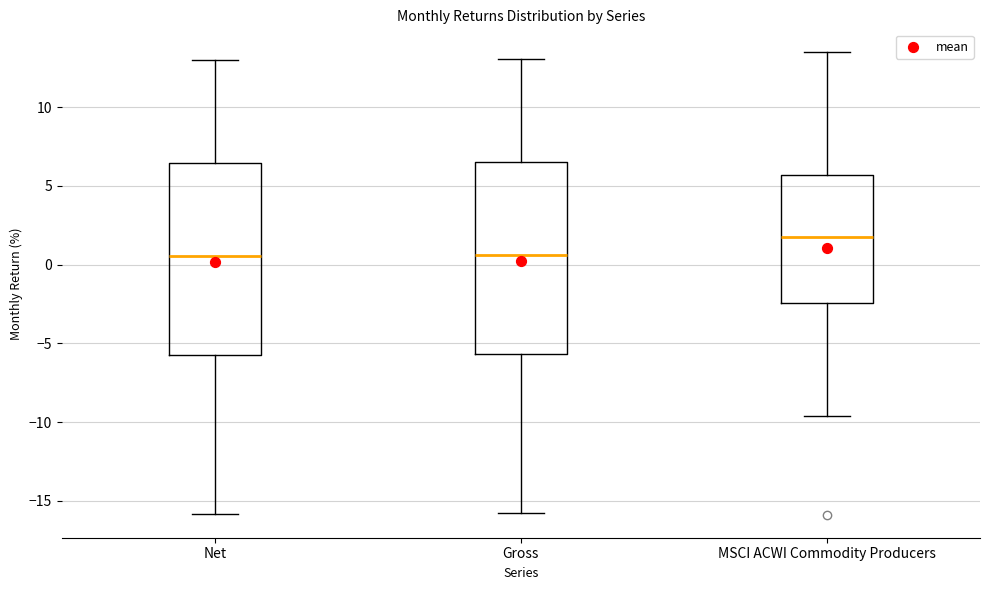

Where is the lower edge of the box for MSCI ACWI Commodity Producers on the y-axis? The values are not printed on the chart, so give them approximately, as read against the axis.

-2.5